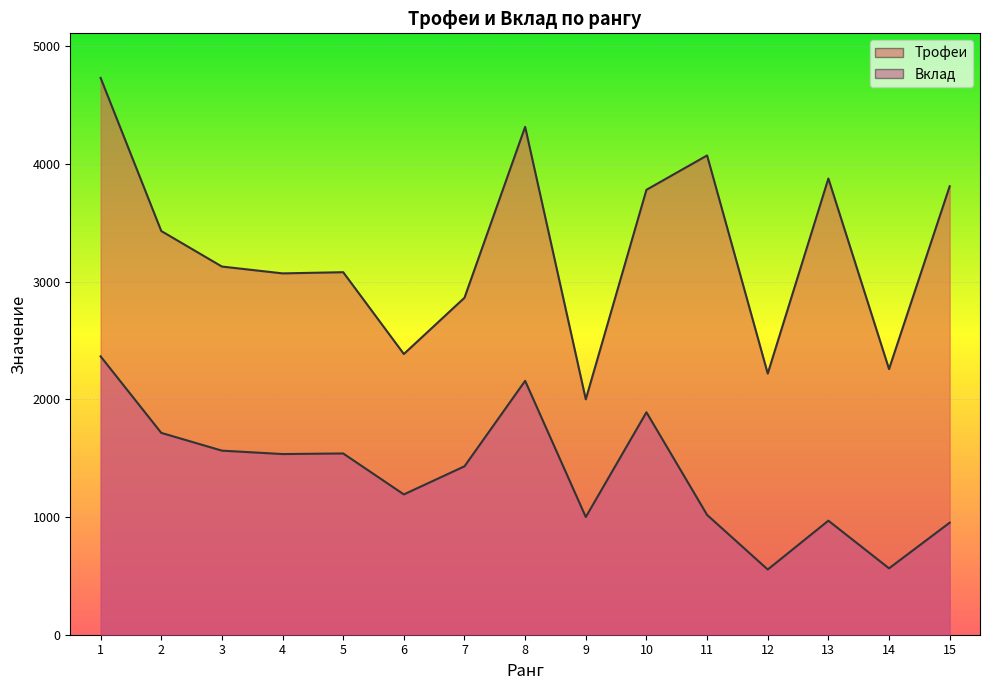

At which label does Трофеи reach its peak?

1